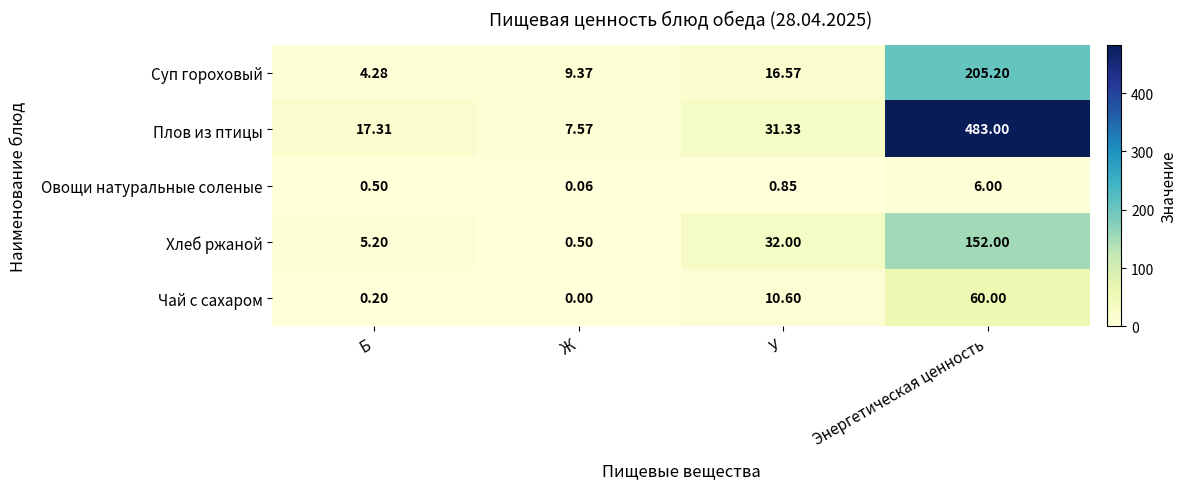

Count the number of data series in this chart.

5